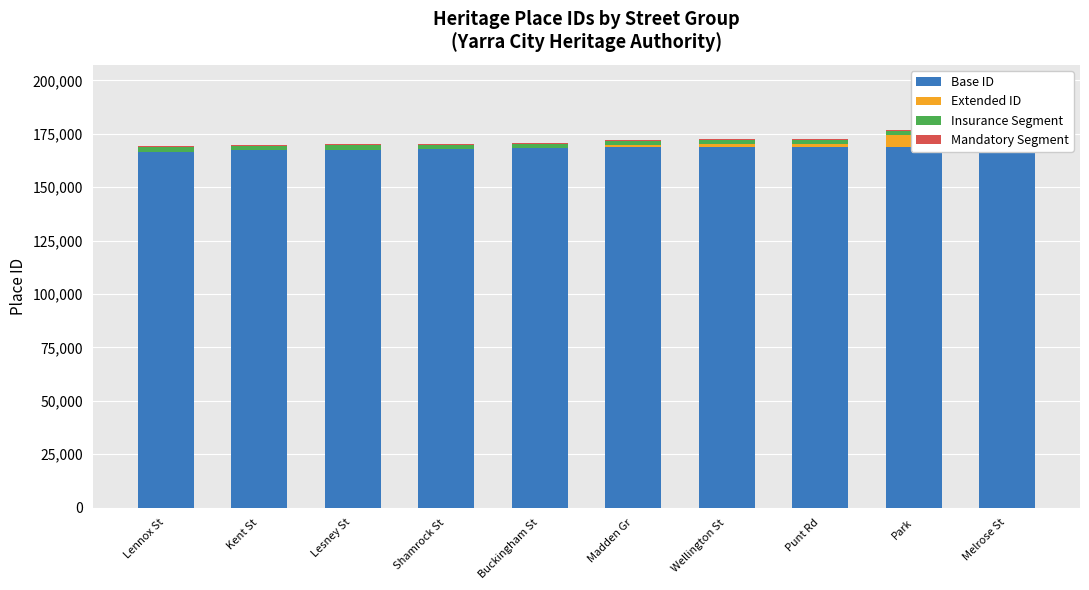

Reading left to right, transcribe all the data shown in this chart.

Base ID: 166662	167286	167600	167726	168275	169000	169000	169000	169000	169000
Extended ID: 0	0	0	0	0	565	1036	1103	5380	13627
Insurance Segment: 2000	2000	2000	2000	2000	2000	2000	2000	2000	2000
Mandatory Segment: 500	500	500	500	500	500	500	500	500	500